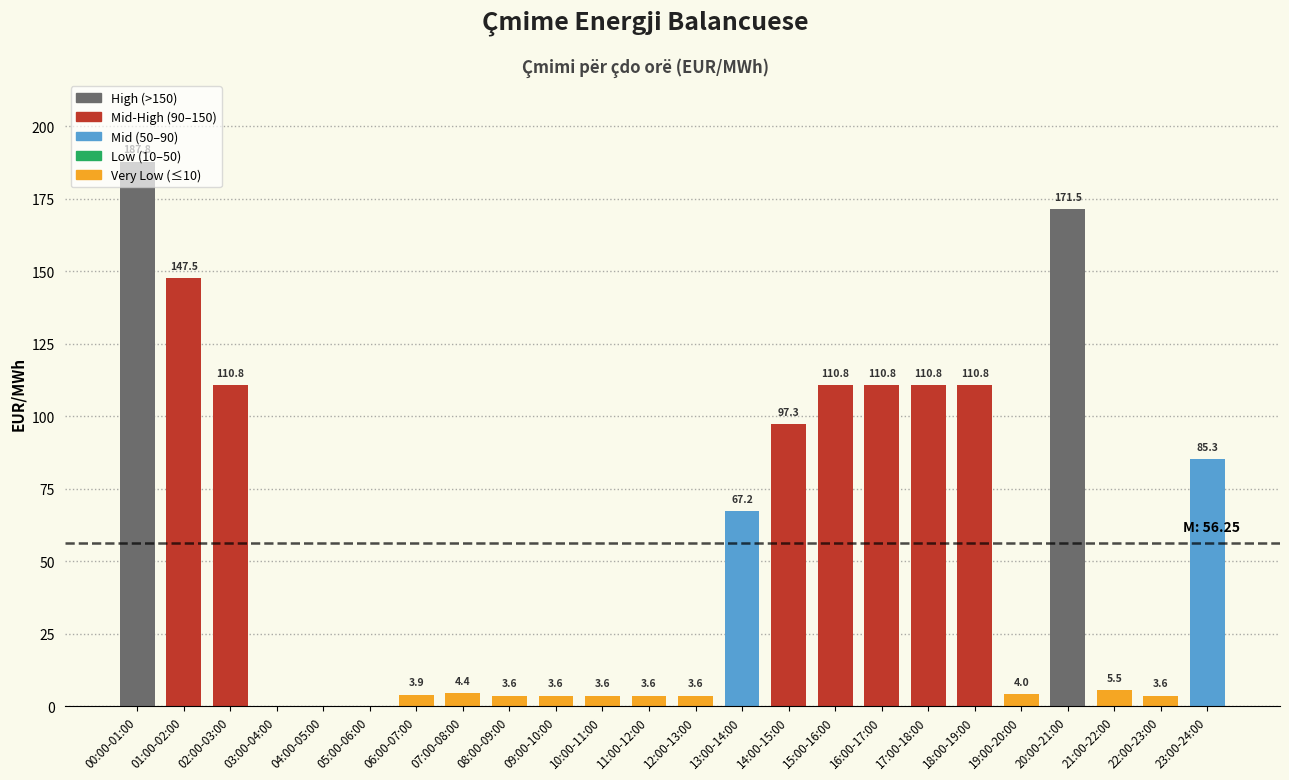

The chart shows a value of 3.6 at 11:00-12:00. True or false?

True